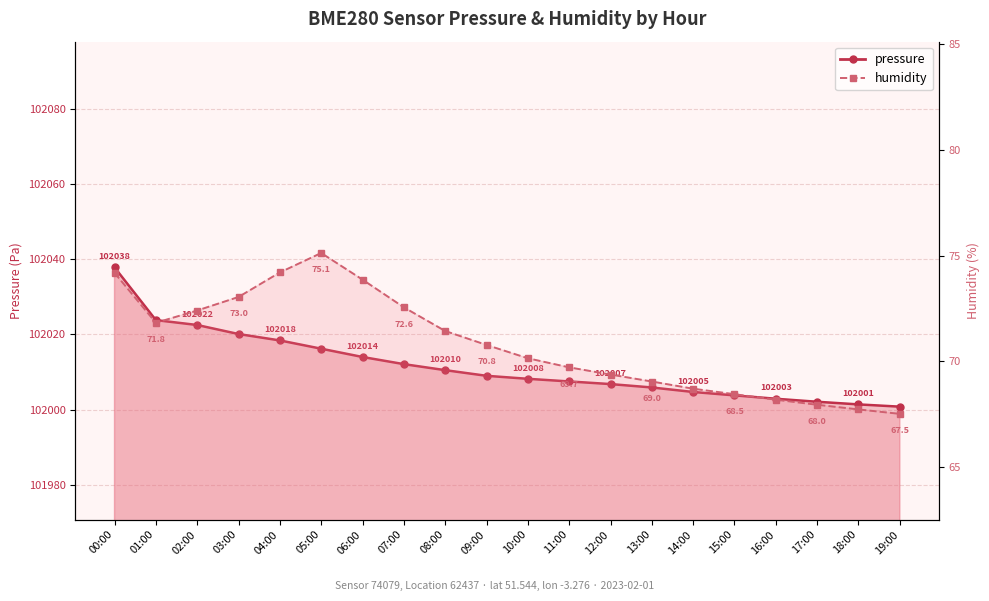

The value of pressure at 18:00 is 102001.4. True or false?

True